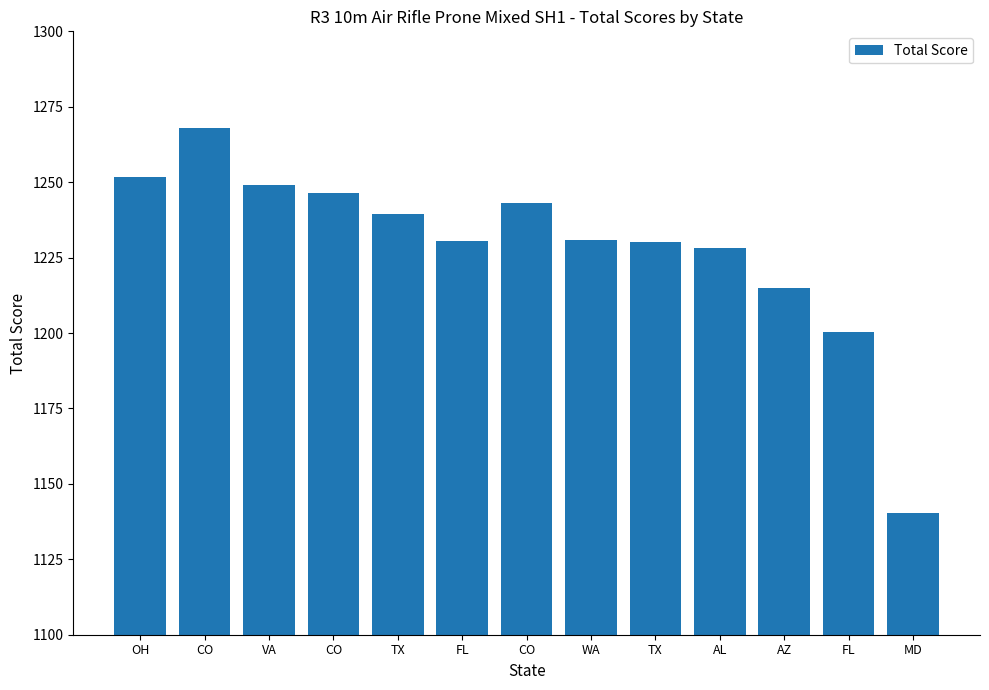

Where is the data nearest to the value 1204?

FL